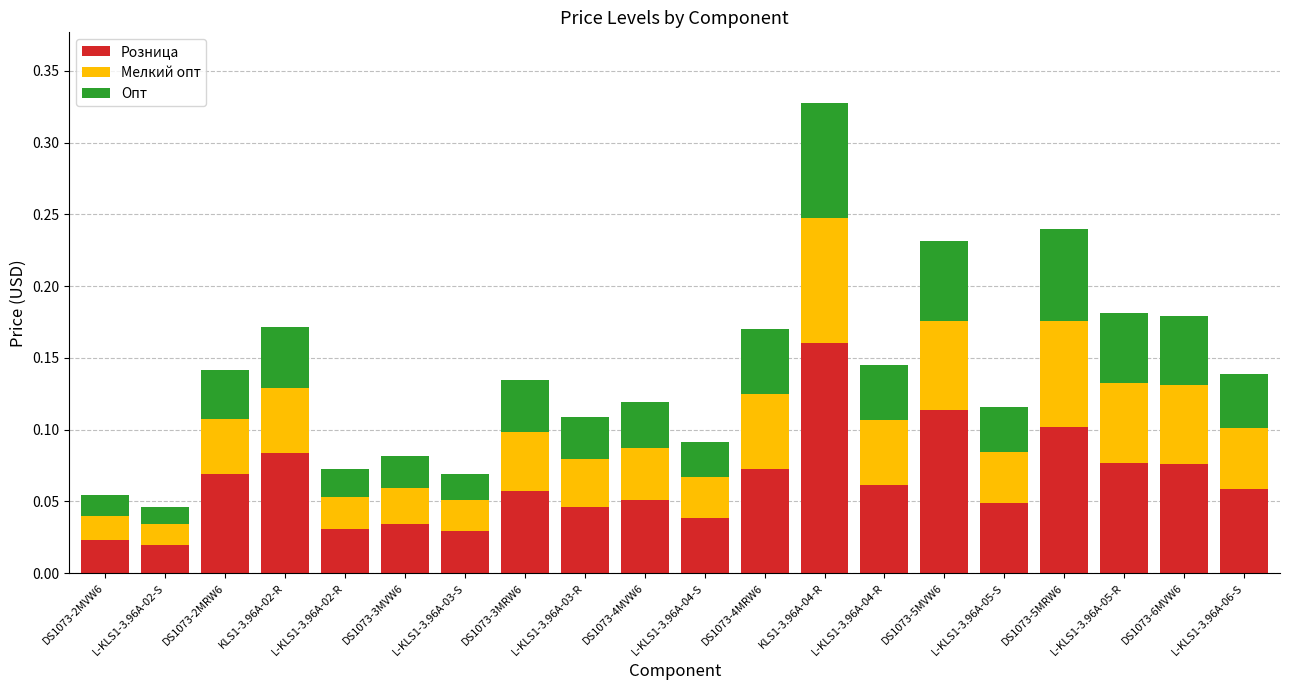

What is the sum of all Розница values?

1.3